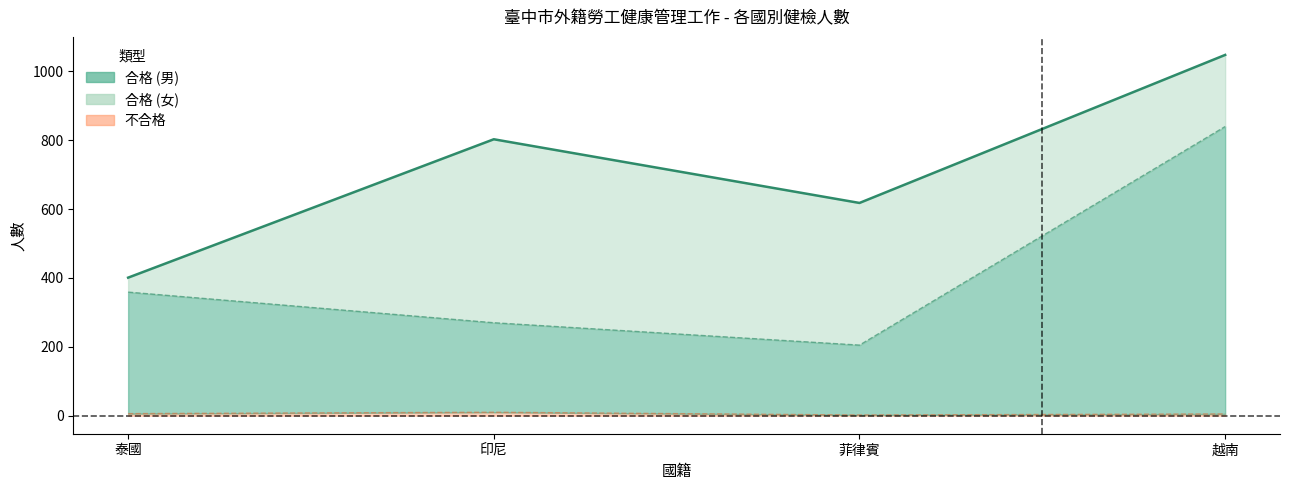

How many points are lower than both their immediate neighbors (excluding endpoints)?

1